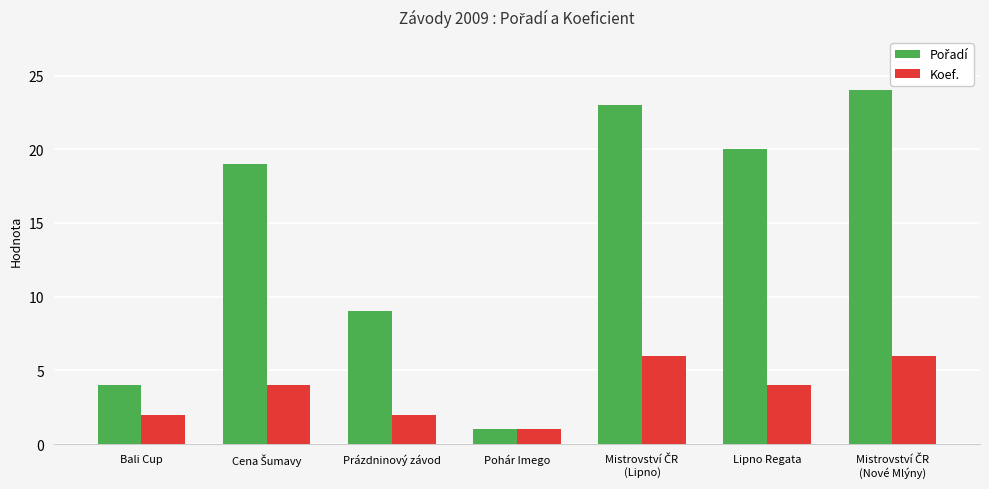

The value of Koef. at Bali Cup is 2. True or false?

True